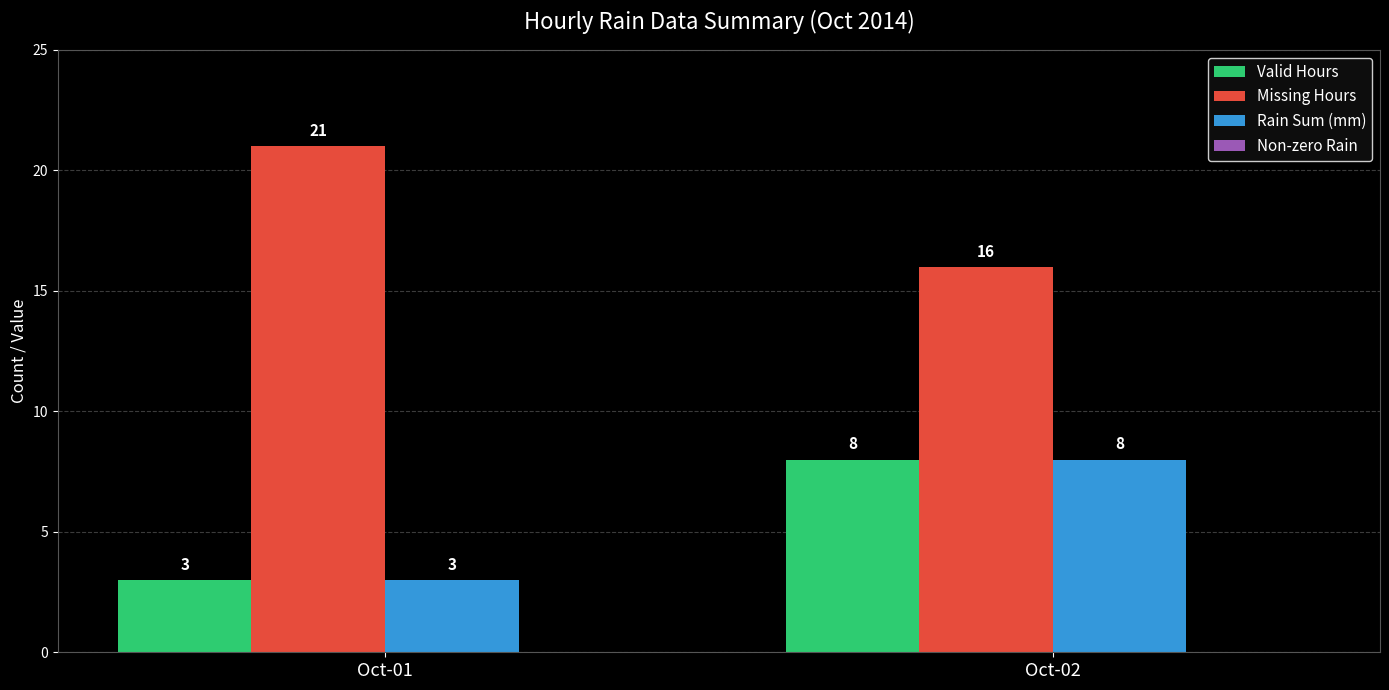

What is the sum of all Rain Sum (mm) values?

11